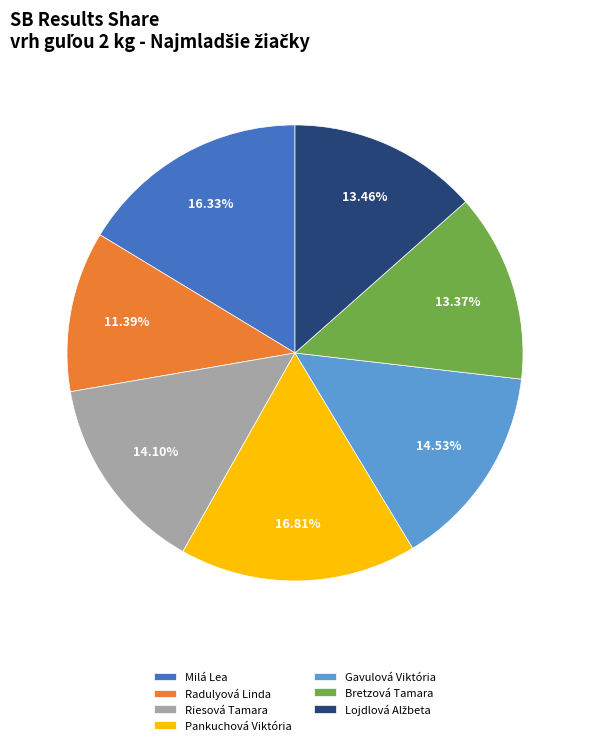

What is the smallest slice in the pie chart?

Radulyová Linda